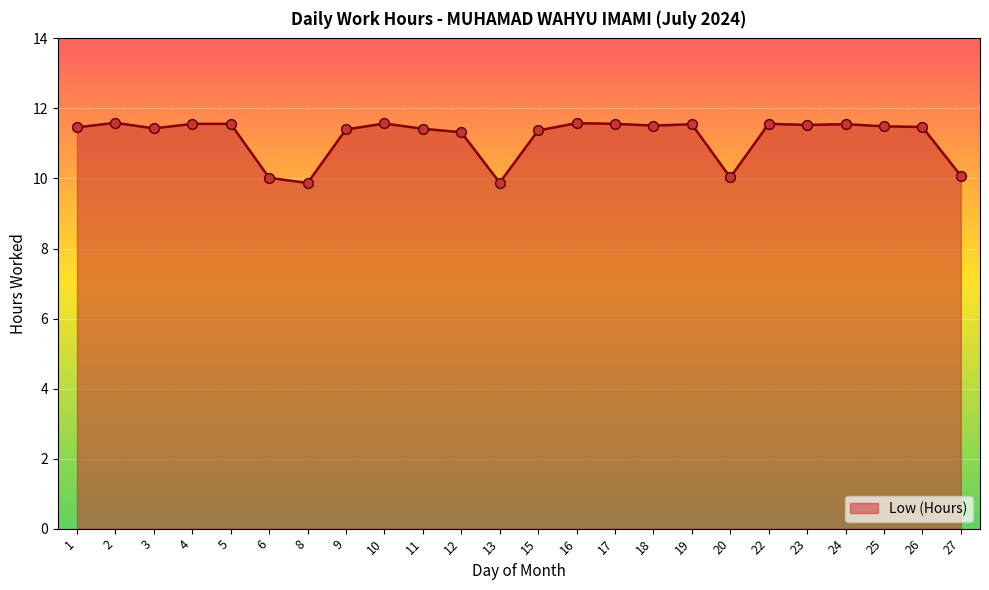

Approximately how many times larger is the value at 17 compared to 3?

1.0